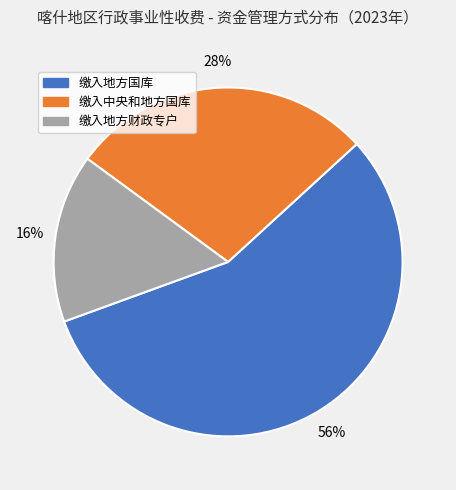

Rank the categories by value from lowest to highest.

缴入地方财政专户, 缴入中央和地方国库, 缴入地方国库